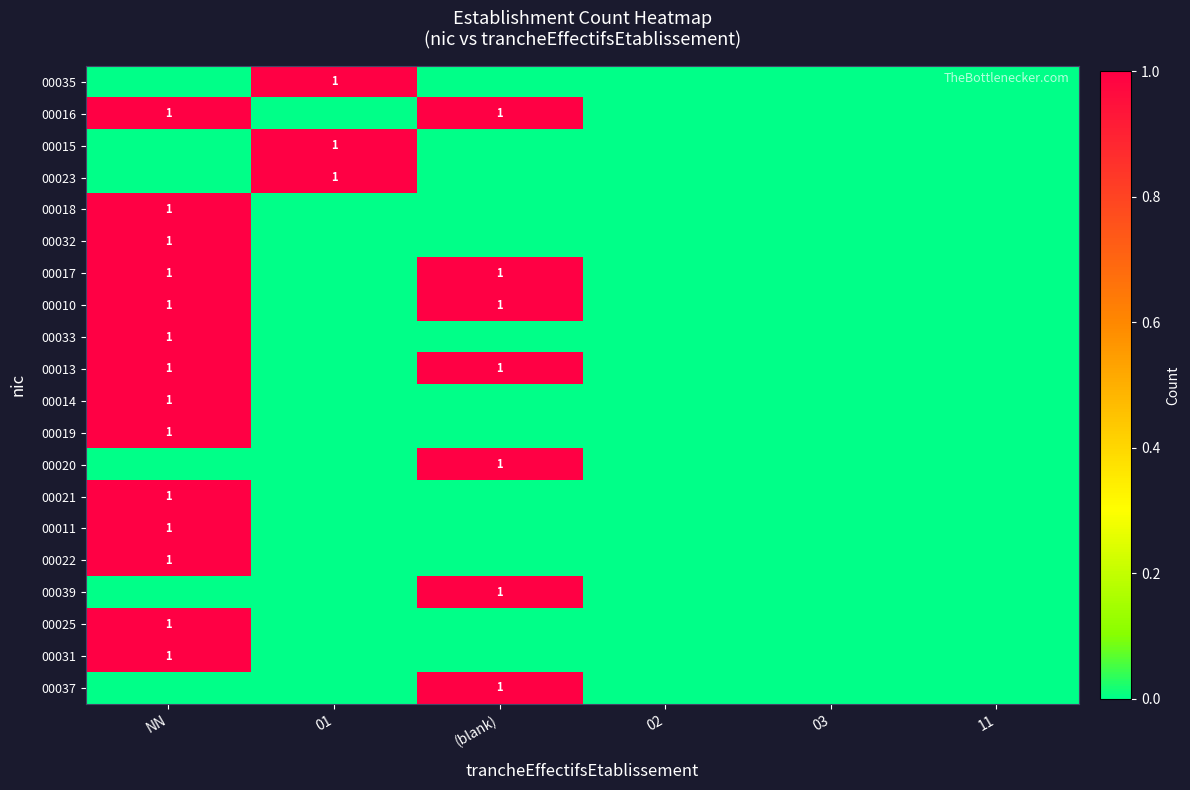

The 00013 series shows 2 at NN. True or false?

False